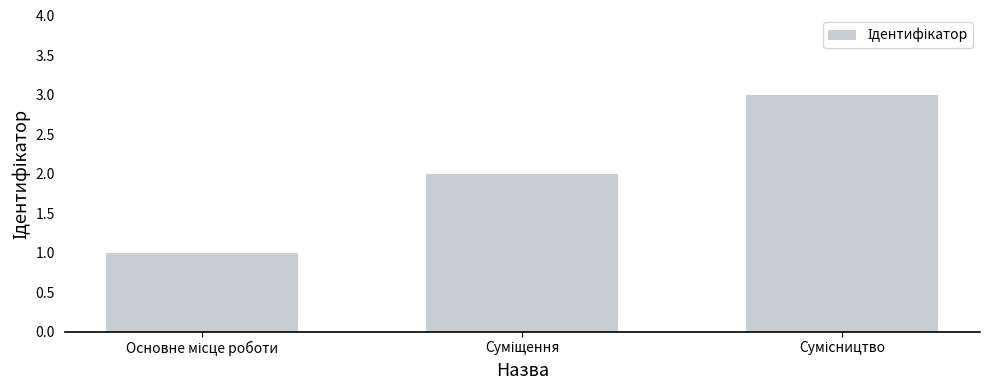

Does the chart contain any negative values?

No